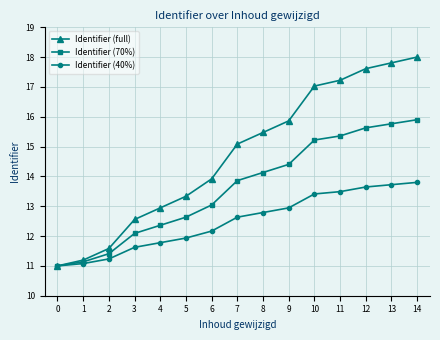

Does the chart have visible grid lines?

Yes